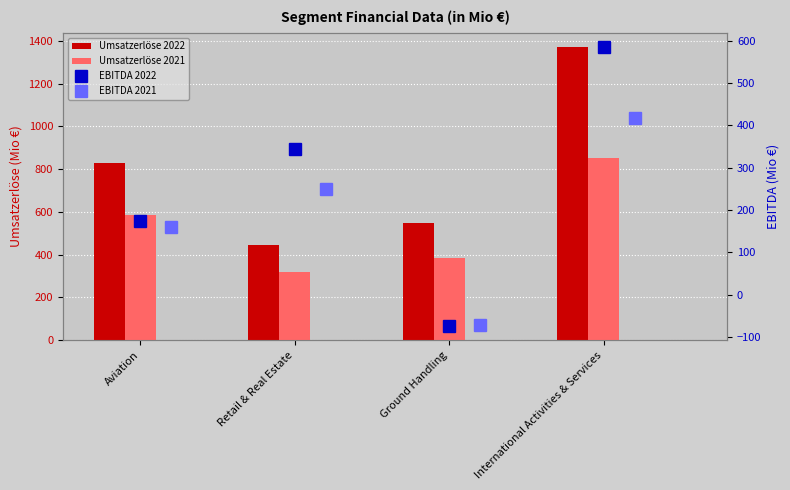

Which category has the lowest value across all series?

Ground Handling